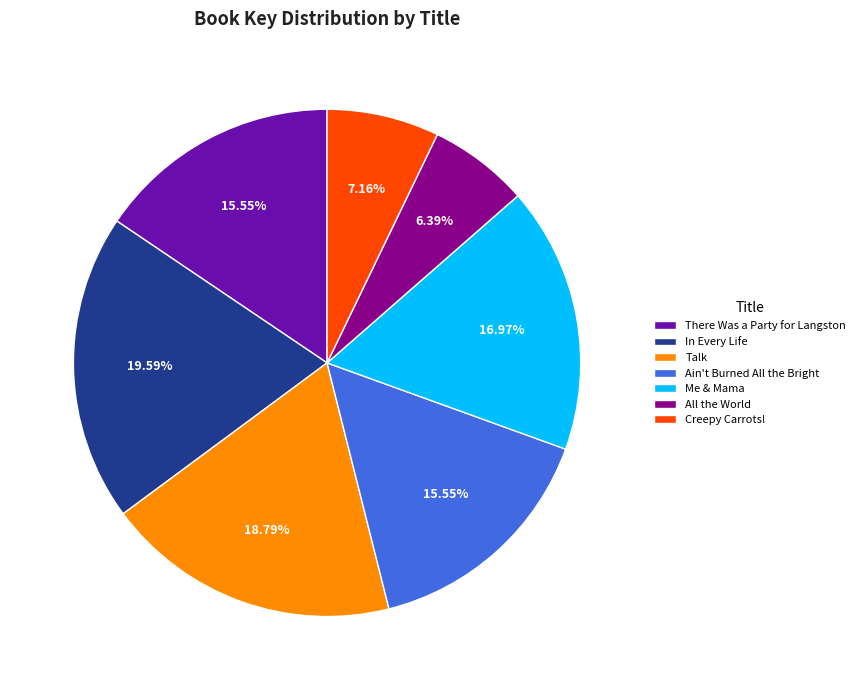

To the nearest percent, what is the difference between the Me & Mama and All the World slice percentages?

11%